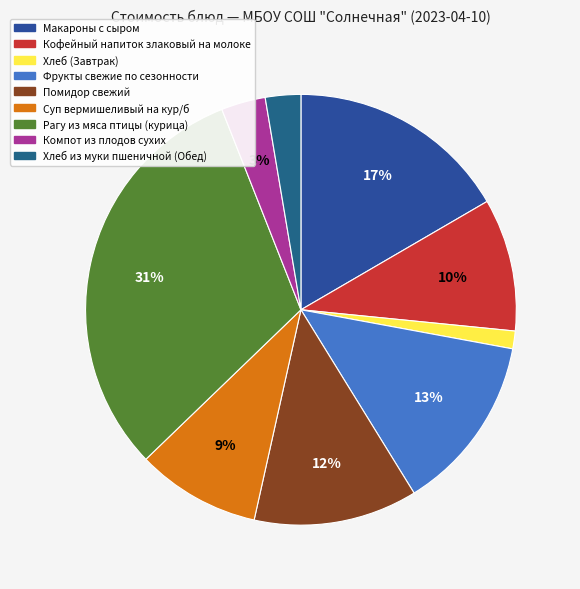

What percentage is the Кофейный напиток злаковый на молоке slice, to the nearest percent?

10%